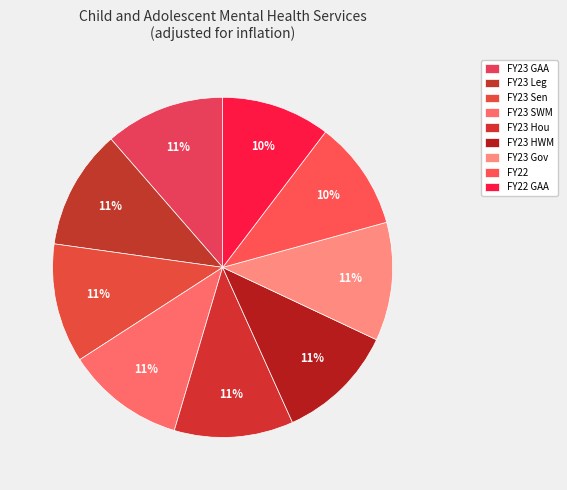

Approximately how many times larger is the value at FY23 Leg compared to FY23 HWM?

1.0